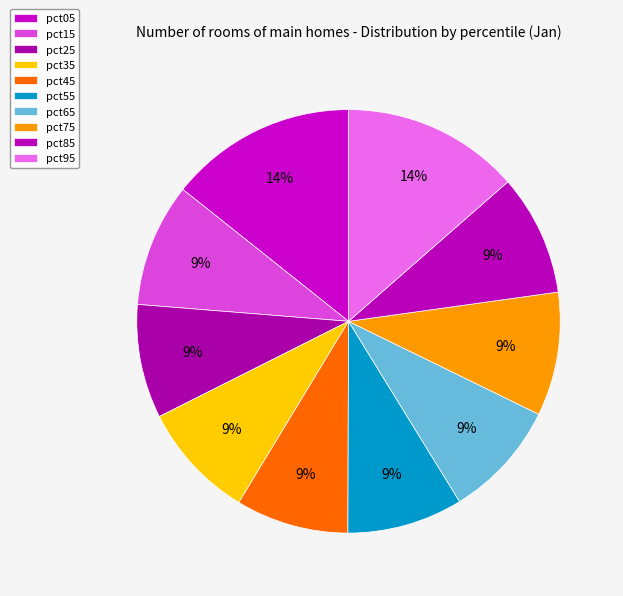

Count the number of slices in the pie.

10